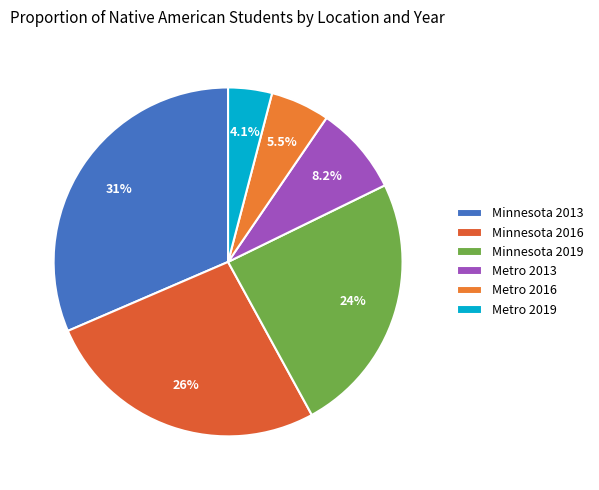

What is the largest slice in the pie chart?

Minnesota 2013